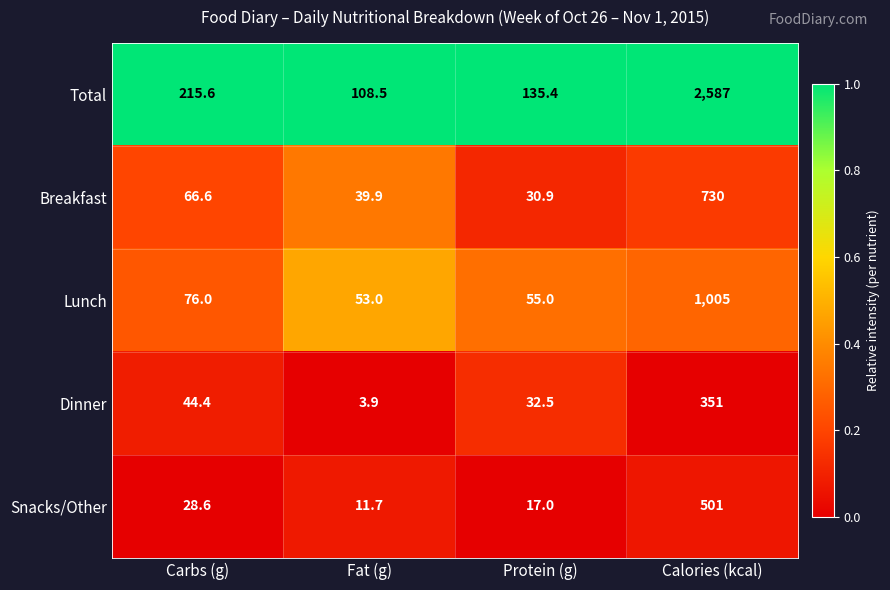

What is the difference between the highest and lowest values at Calories (kcal)?

2236.0